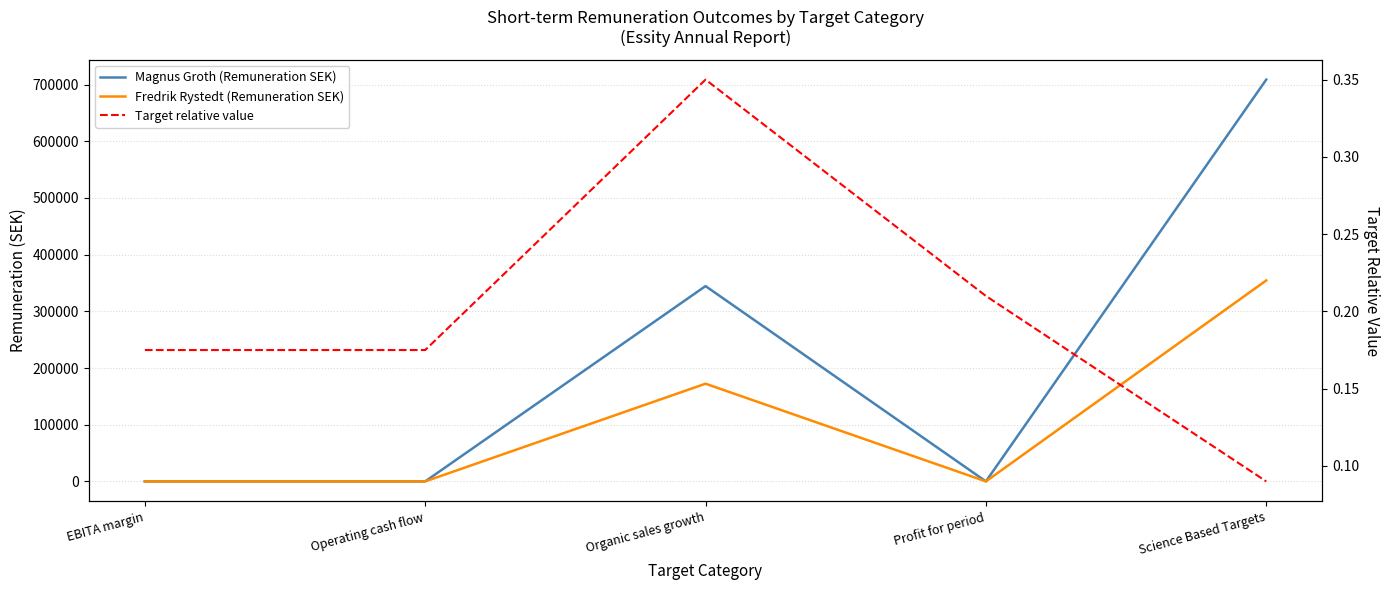

What is the average value of the Magnus Groth (Remuneration SEK) series?

210656.2